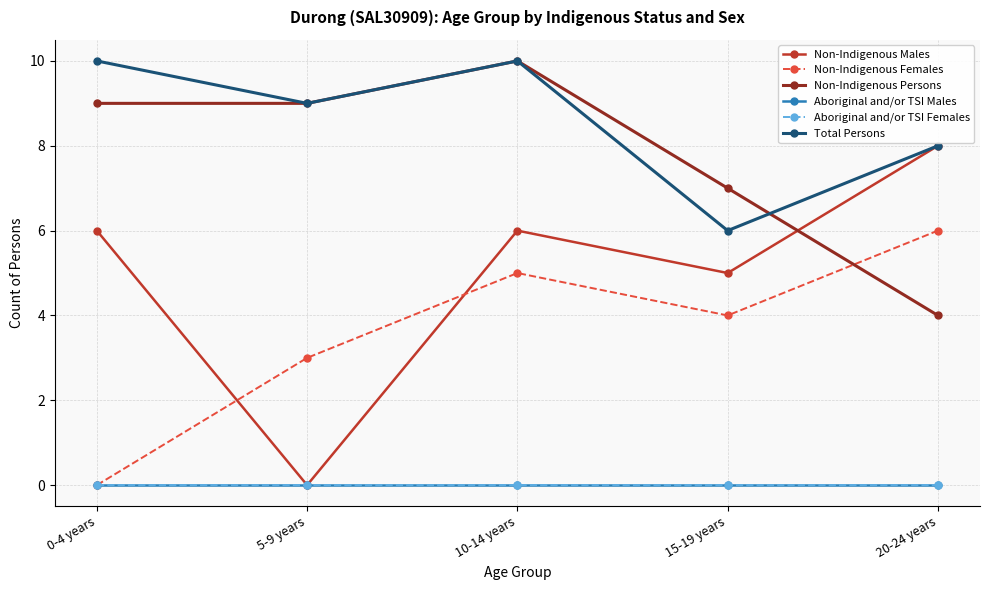

Is it true that Non-Indigenous Persons equals 16 at 10-14 years?

False